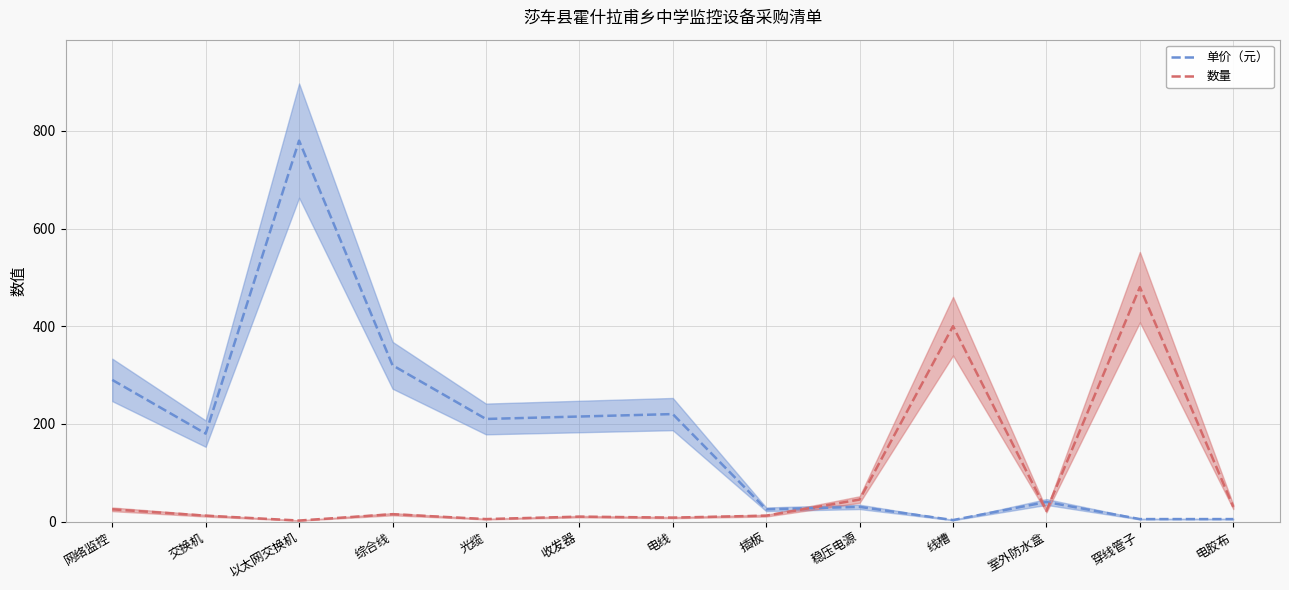

How many times do 单价（元） and 数量 cross each other?

3